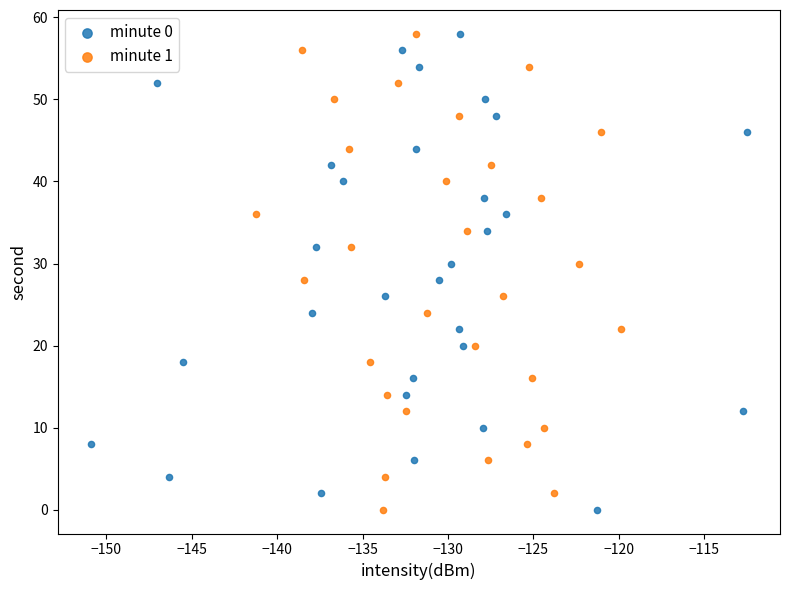

What are all the series names shown in the legend?

minute 0, minute 1